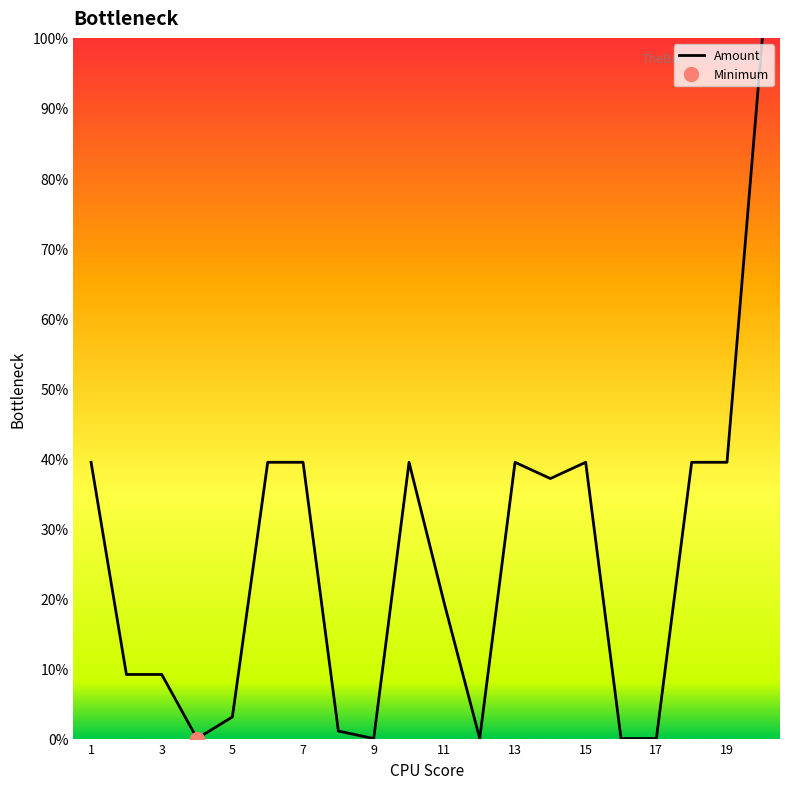

What is the difference between the maximum and second lowest values?

100.0